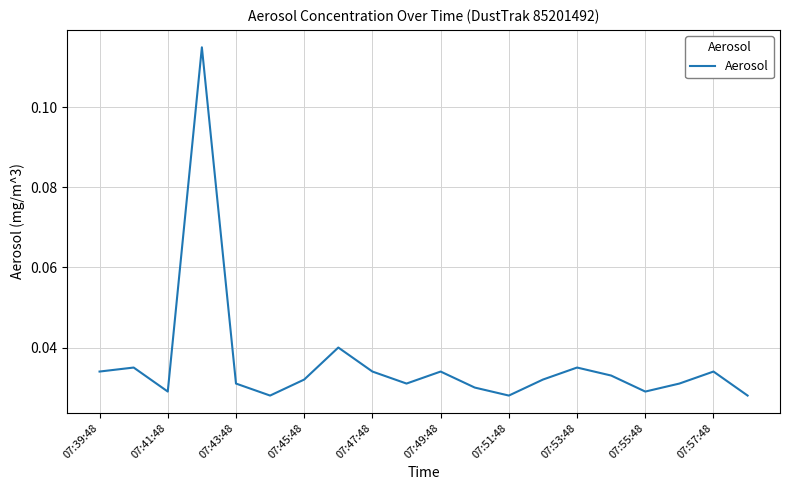

What is the sum of all values?

0.7